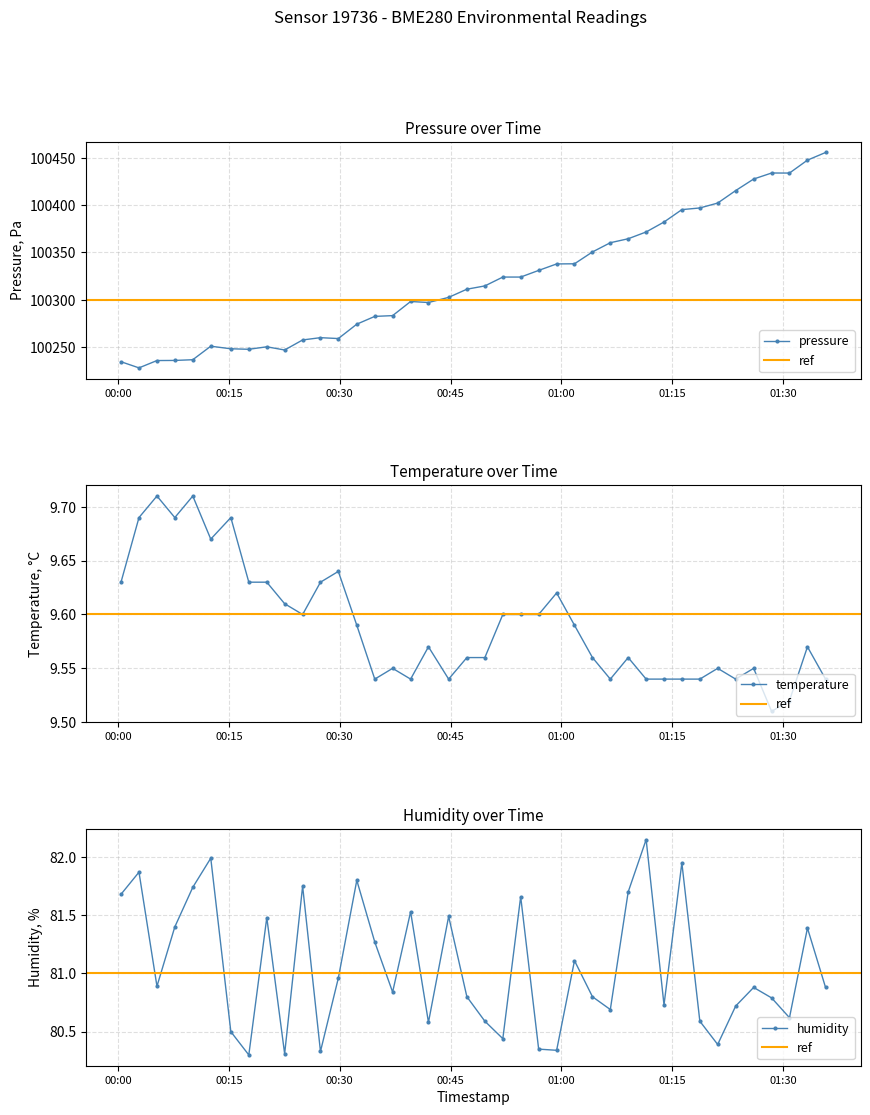

Which series has the widest spread of values?

pressure